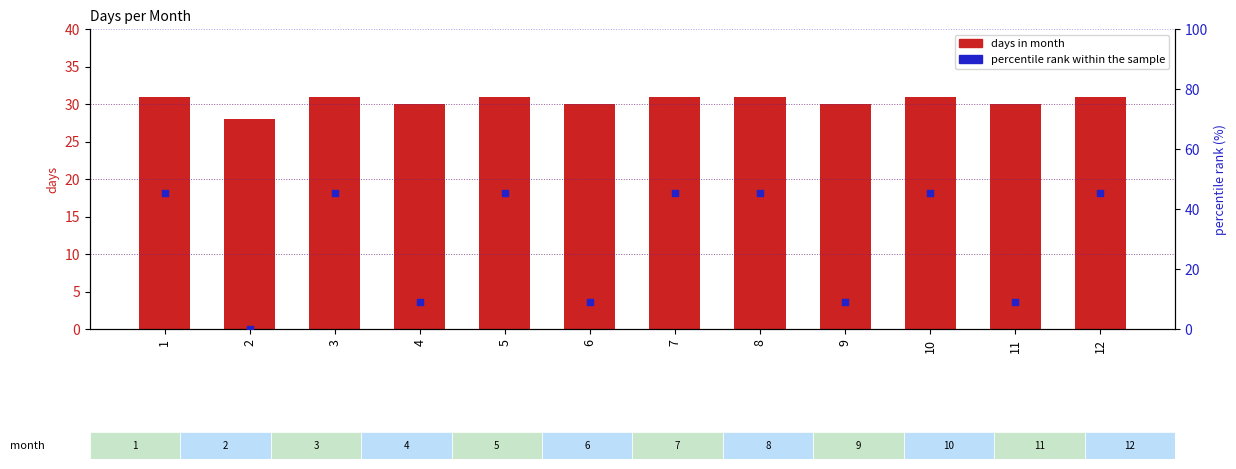

What are all the series names shown in the legend?

days in month, percentile rank within the sample